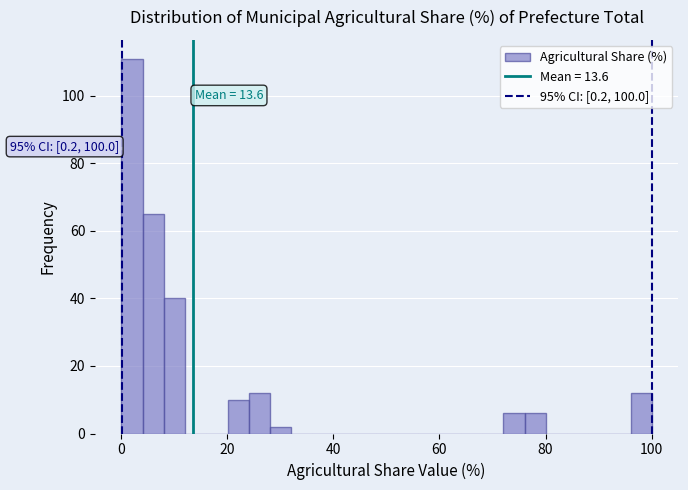

Around what value on the x-axis is the tallest bar? Give the approximate position of its centre, as read against the axis.

2